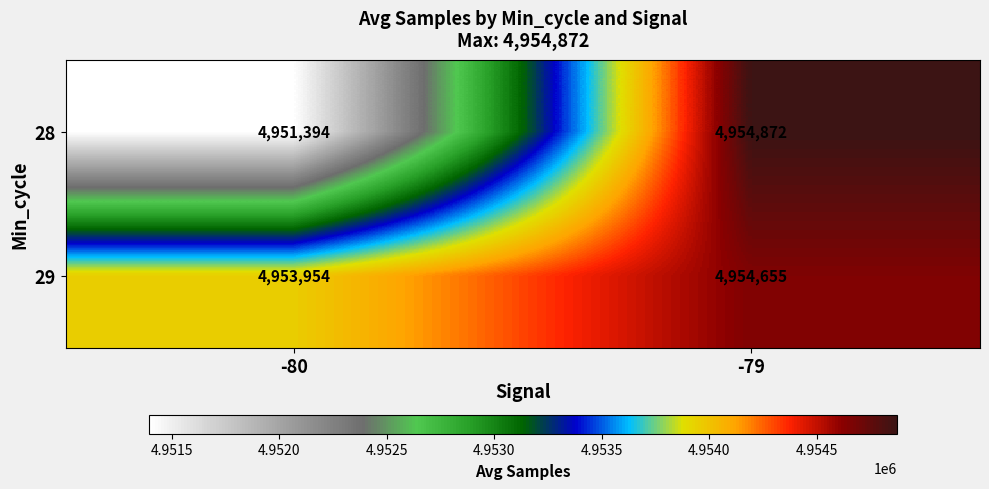

What is the greatest value displayed?

4954872